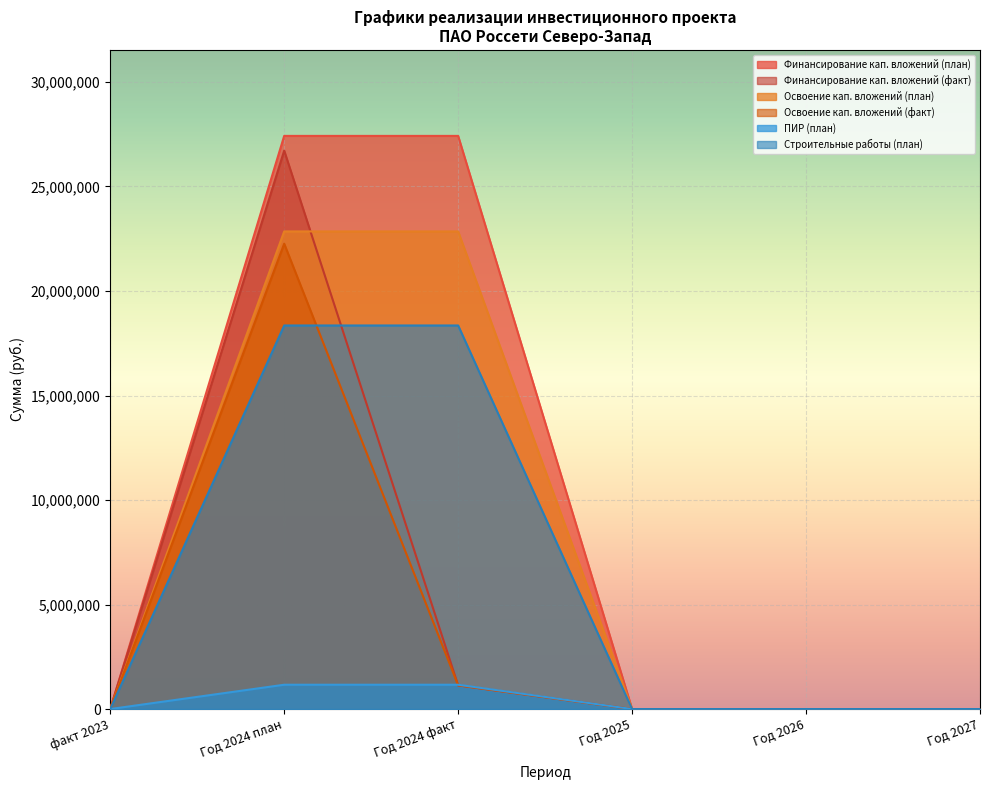

What is the maximum value shown in the chart?

27418934